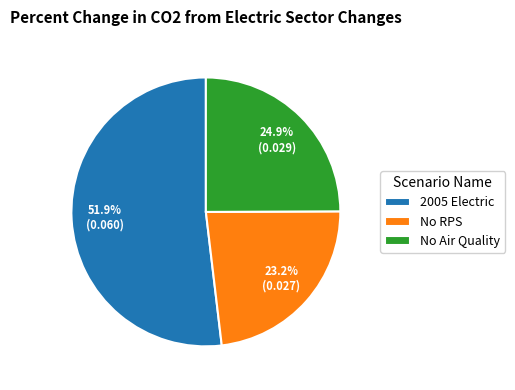

What is the smallest slice in the pie chart?

No RPS